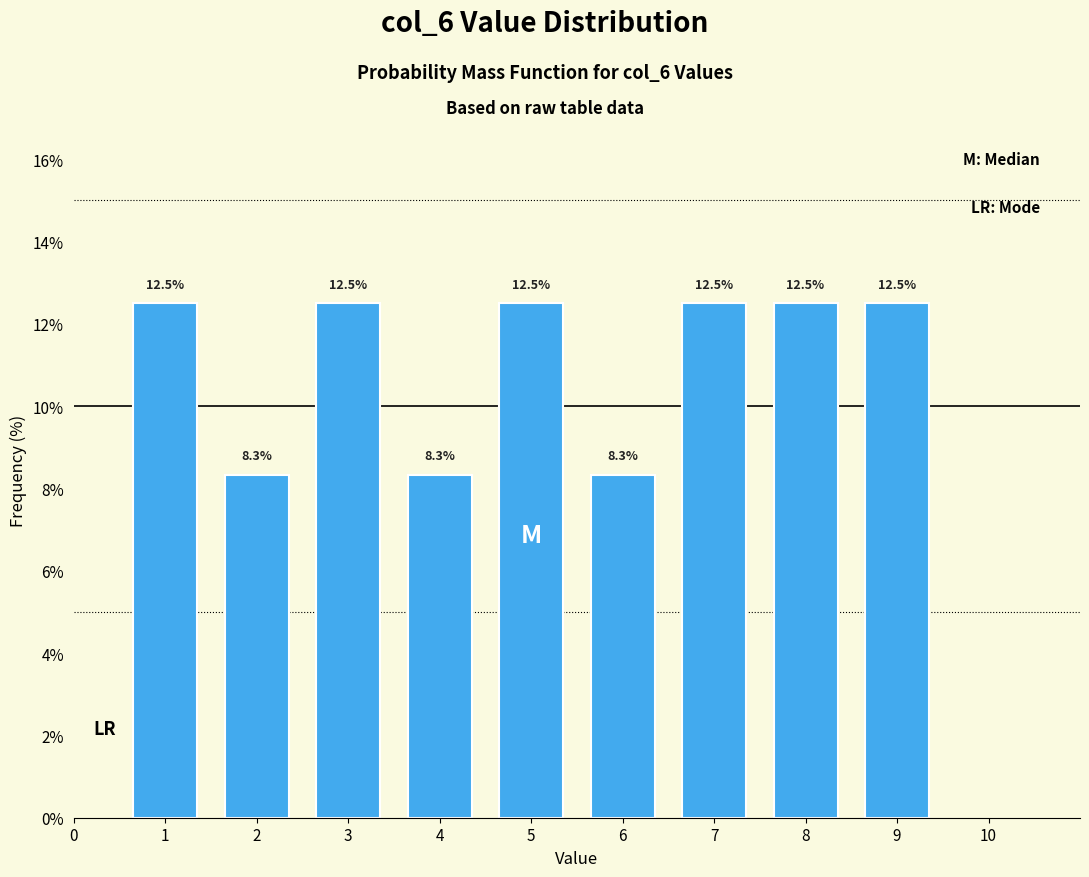

Reading left to right, transcribe all the data shown in this chart.

12.5	8.3	12.5	8.3	12.5	8.3	12.5	12.5	12.5